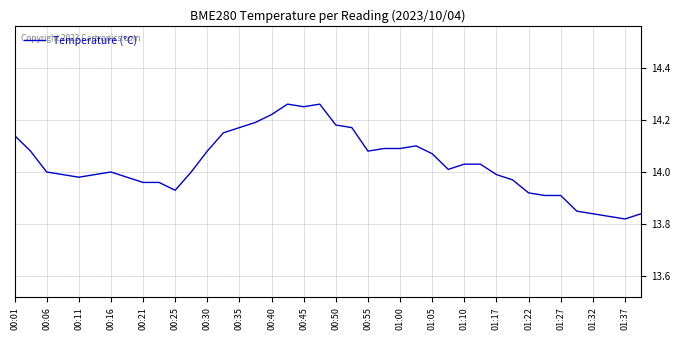

What is the difference between the maximum and minimum values?

0.4